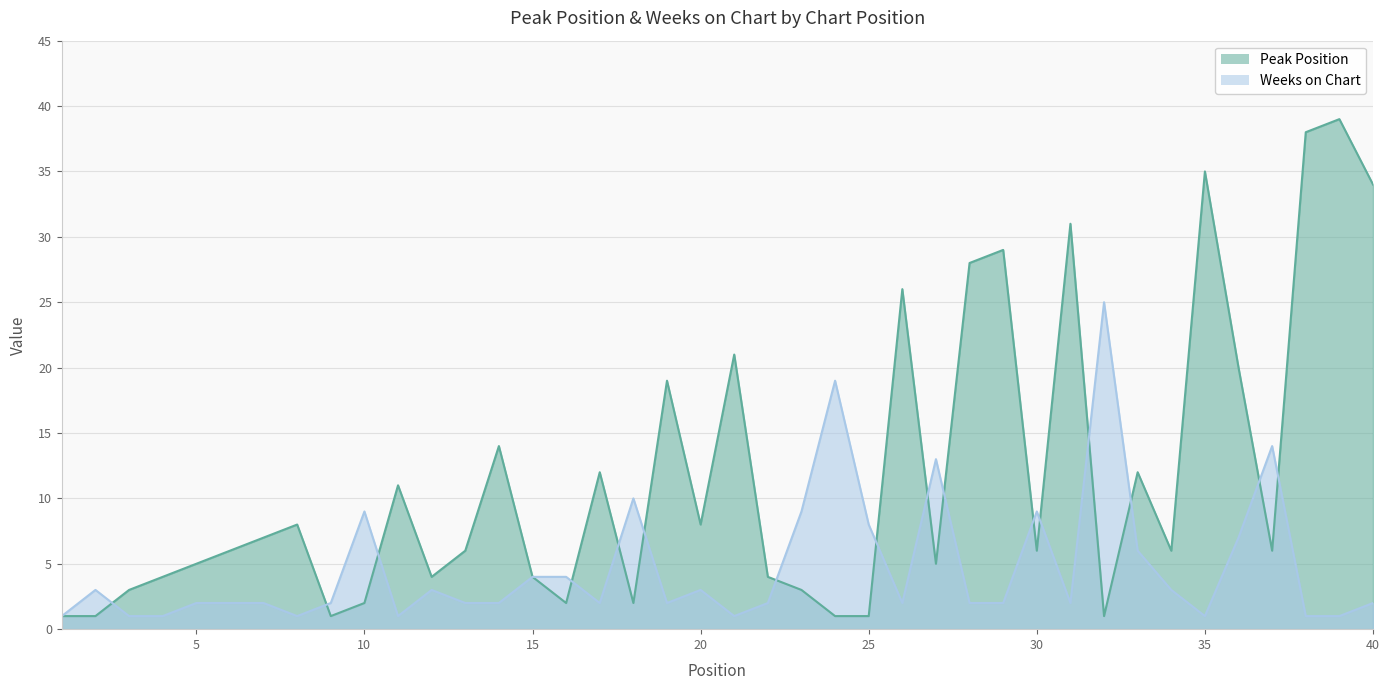

Which series has the widest spread of values?

Peak Position